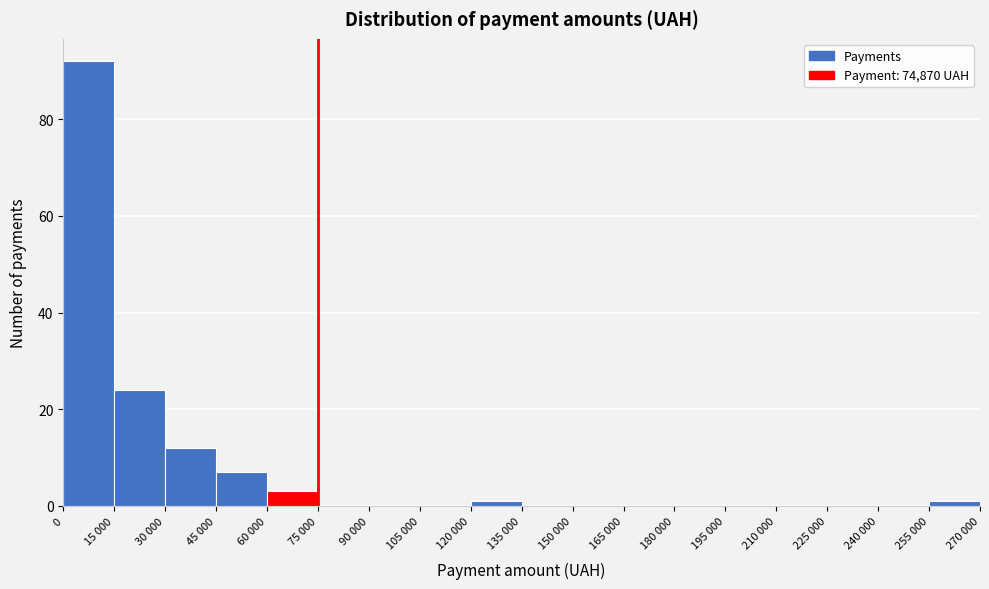

Reading left to right, transcribe all the data shown in this chart.

0=92	15 000=24	30 000=12	45 000=7	60 000=3	75 000=0	90 000=0	105 000=0	120 000=1	135 000=0	150 000=0	165 000=0	180 000=0	195 000=0	210 000=0	225 000=0	240 000=0	255 000=1